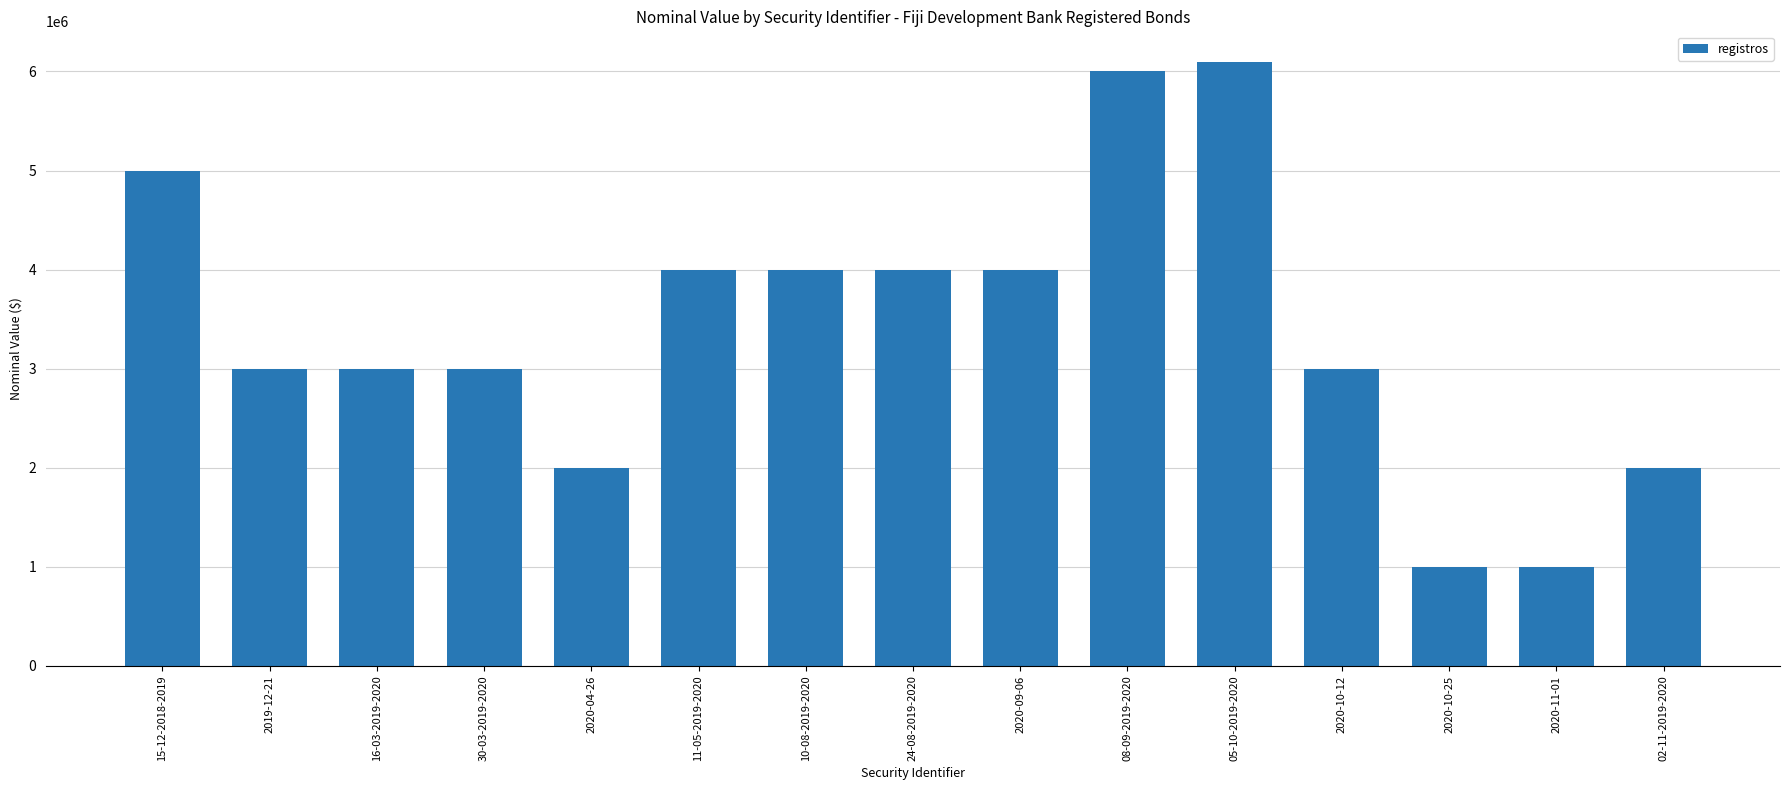

The value at 24-08-2019-2020 is 4000000. True or false?

True